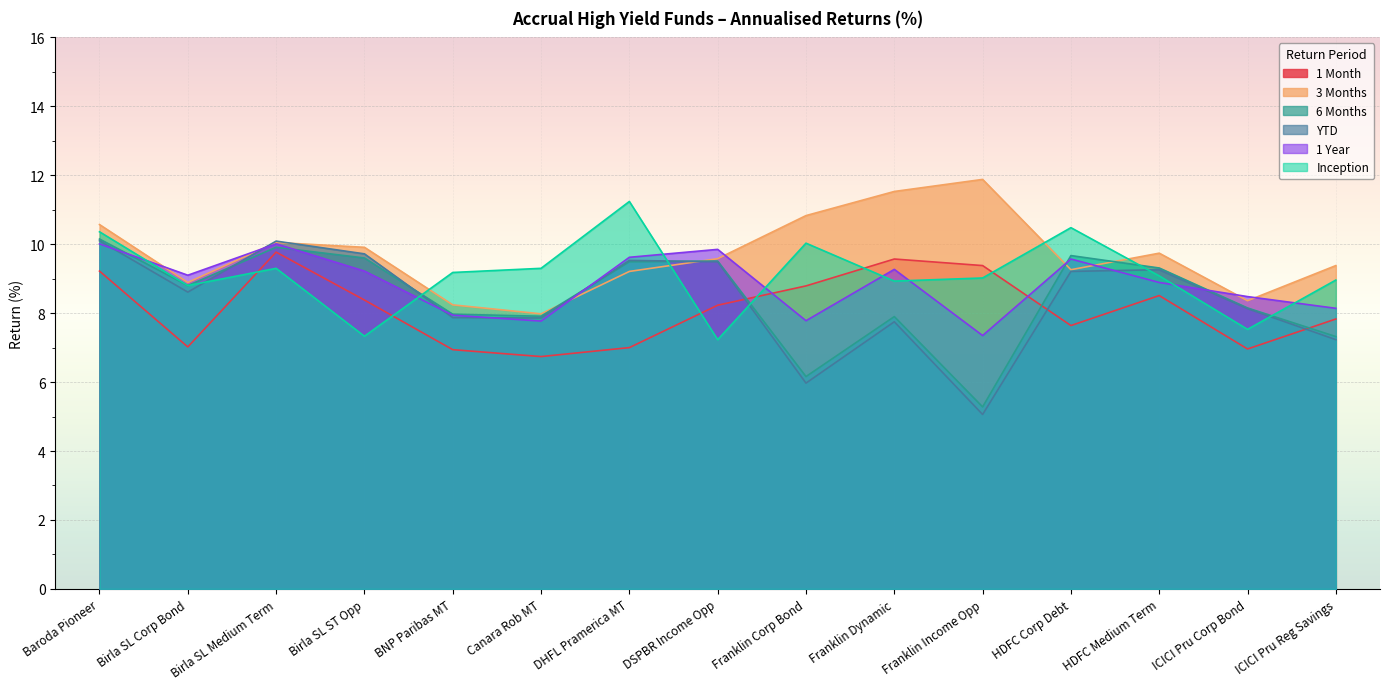

Reading left to right, list all the values displayed in this chart.

1 Month: Baroda Pioneer=9.2	Birla SL Corp Bond=7.0	Birla SL Medium Term=9.8	Birla SL ST Opp=8.4	BNP Paribas MT=6.9	Canara Rob MT=6.7	DHFL Pramerica MT=7.0	DSPBR Income Opp=8.2	Franklin Corp Bond=8.8	Franklin Dynamic=9.6	Franklin Income Opp=9.4	HDFC Corp Debt=7.6	HDFC Medium Term=8.5	ICICI Pru Corp Bond=7.0	ICICI Pru Reg Savings=7.8
3 Months: Baroda Pioneer=10.6	Birla SL Corp Bond=8.9	Birla SL Medium Term=10.1	Birla SL ST Opp=9.9	BNP Paribas MT=8.2	Canara Rob MT=8.0	DHFL Pramerica MT=9.2	DSPBR Income Opp=9.6	Franklin Corp Bond=10.8	Franklin Dynamic=11.5	Franklin Income Opp=11.9	HDFC Corp Debt=9.3	HDFC Medium Term=9.7	ICICI Pru Corp Bond=8.4	ICICI Pru Reg Savings=9.4
6 Months: Baroda Pioneer=10.2	Birla SL Corp Bond=8.8	Birla SL Medium Term=9.9	Birla SL ST Opp=9.6	BNP Paribas MT=8.0	Canara Rob MT=7.9	DHFL Pramerica MT=9.5	DSPBR Income Opp=9.5	Franklin Corp Bond=6.2	Franklin Dynamic=7.9	Franklin Income Opp=5.3	HDFC Corp Debt=9.7	HDFC Medium Term=9.3	ICICI Pru Corp Bond=8.2	ICICI Pru Reg Savings=7.3
YTD: Baroda Pioneer=10.1	Birla SL Corp Bond=8.6	Birla SL Medium Term=10.1	Birla SL ST Opp=9.7	BNP Paribas MT=7.9	Canara Rob MT=7.9	DHFL Pramerica MT=9.5	DSPBR Income Opp=9.5	Franklin Corp Bond=6.0	Franklin Dynamic=7.8	Franklin Income Opp=5.1	HDFC Corp Debt=9.2	HDFC Medium Term=9.3	ICICI Pru Corp Bond=8.1	ICICI Pru Reg Savings=7.2
1 Year: Baroda Pioneer=10.0	Birla SL Corp Bond=9.1	Birla SL Medium Term=10.0	Birla SL ST Opp=9.2	BNP Paribas MT=7.9	Canara Rob MT=7.8	DHFL Pramerica MT=9.6	DSPBR Income Opp=9.8	Franklin Corp Bond=7.8	Franklin Dynamic=9.3	Franklin Income Opp=7.3	HDFC Corp Debt=9.6	HDFC Medium Term=8.9	ICICI Pru Corp Bond=8.5	ICICI Pru Reg Savings=8.1
Inception: Baroda Pioneer=10.4	Birla SL Corp Bond=8.8	Birla SL Medium Term=9.3	Birla SL ST Opp=7.3	BNP Paribas MT=9.2	Canara Rob MT=9.3	DHFL Pramerica MT=11.2	DSPBR Income Opp=7.2	Franklin Corp Bond=10.0	Franklin Dynamic=8.9	Franklin Income Opp=9.0	HDFC Corp Debt=10.5	HDFC Medium Term=9.1	ICICI Pru Corp Bond=7.5	ICICI Pru Reg Savings=9.0